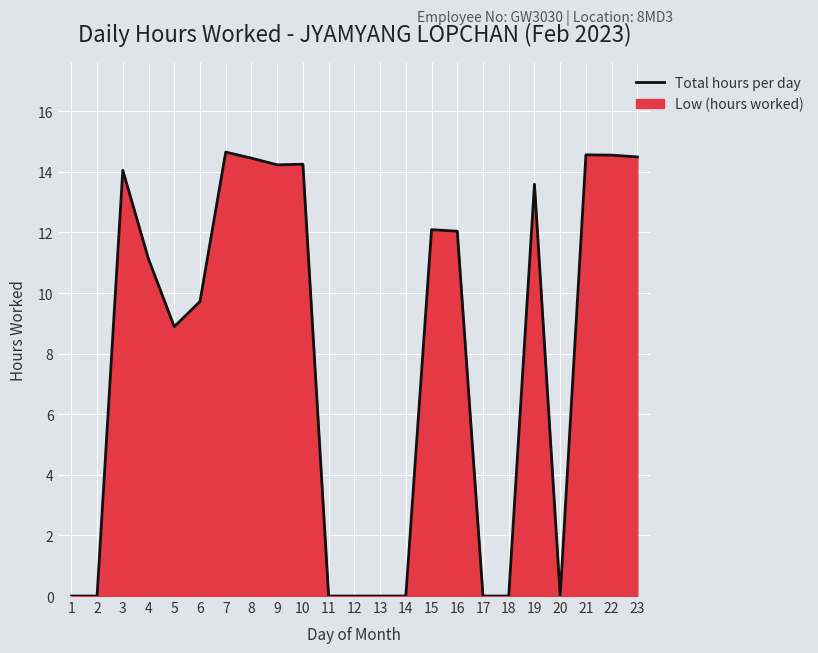

How many points are higher than both their immediate neighbors (excluding endpoints)?

6